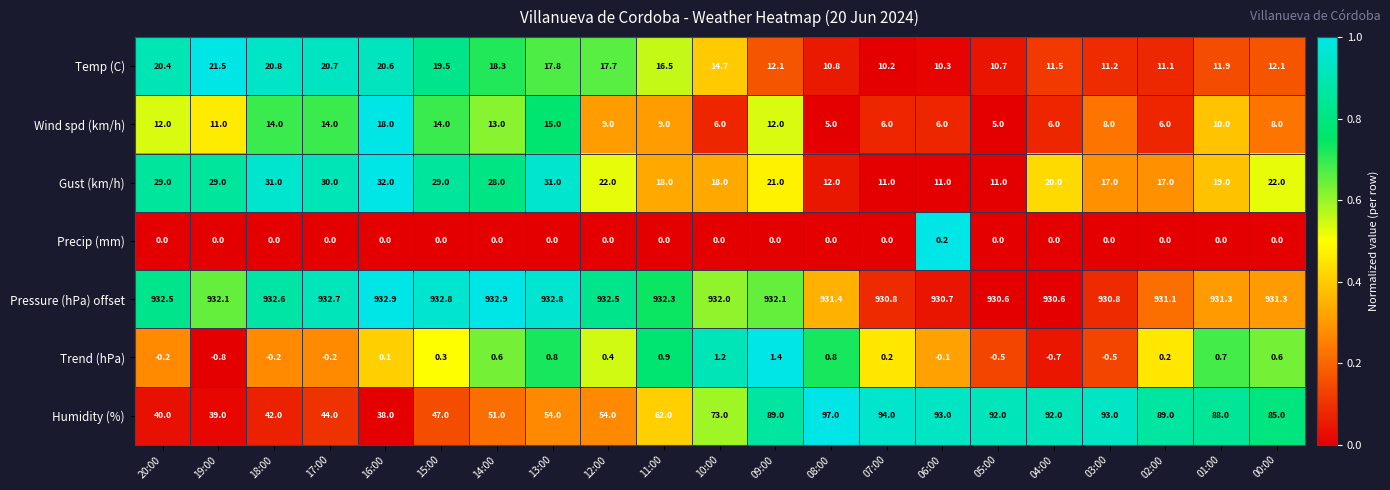

Which series has the largest range (max minus min)?

Humidity (%)